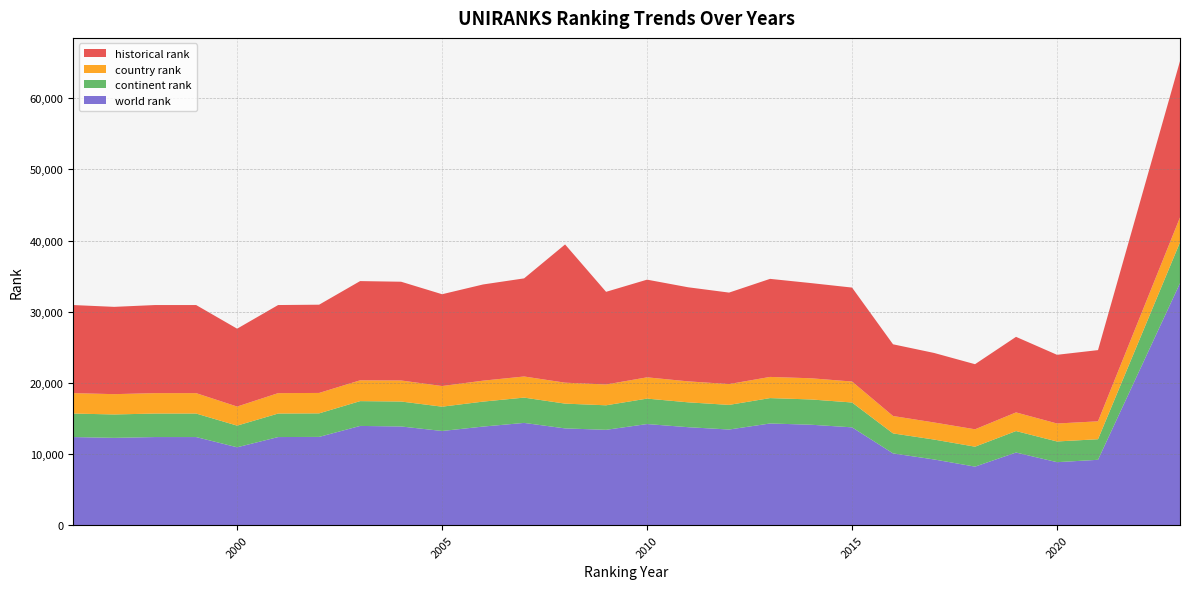

Reading right to left, list all the values displayed in this chart.

world rank: 2023=34008.0	2021=9184.0	2020=8851.0	2019=10207.0	2018=8225.0	2017=9234.0	2016=10084.0	2015=13747.0	2014=14114.0	2013=14290.0	2012=13440.0	2011=13768.0	2010=14210.0	2009=13399.0	2008=13597.0	2007=14370.0	2006=13856.0	2005=13235.0	2004=13869.0	2003=13946.0	2002=12403.0	2001=12381.0	2000=10945.0	1999=12381.0	1998=12381.0	1997=12269.0	1996=12381.0
continent rank: 2023=5743.0	2021=2894.0	2020=2911.0	2019=3019.0	2018=2803.0	2017=2797.0	2016=2811.0	2015=3493.0	2014=3552.0	2013=3568.0	2012=3461.0	2011=3495.0	2010=3576.0	2009=3446.0	2008=3483.0	2007=3557.0	2006=3508.0	2005=3417.0	2004=3507.0	2003=3486.0	2002=3308.0	2001=3305.0	2000=3044.0	1999=3305.0	1998=3305.0	1997=3288.0	1996=3305.0
country rank: 2023=3499.0	2021=2515.0	2020=2525.0	2019=2619.0	2018=2444.0	2017=2401.0	2016=2444.0	2015=2946.0	2014=2977.0	2013=2975.0	2012=2928.0	2011=2947.0	2010=2989.0	2009=2925.0	2008=2945.0	2007=2967.0	2006=2945.0	2005=2901.0	2004=2957.0	2003=2924.0	2002=2871.0	2001=2869.0	2000=2679.0	1999=2869.0	1998=2869.0	1997=2855.0	1996=2869.0
historical rank: 2023=21972.5	2021=10008.5	2020=9654.5	2019=10621.0	2018=9149.5	2017=9772.0	2016=10079.0	2015=13205.0	2014=13377.0	2013=13781.5	2012=12856.5	2011=13224.0	2010=13729.5	2009=13023.0	2008=19427.0	2007=13788.5	2006=13519.5	2005=12903.0	2004=13879.0	2003=13946.0	2002=12403.0	2001=12381.0	2000=10945.0	1999=12381.0	1998=12381.0	1997=12269.0	1996=12381.0